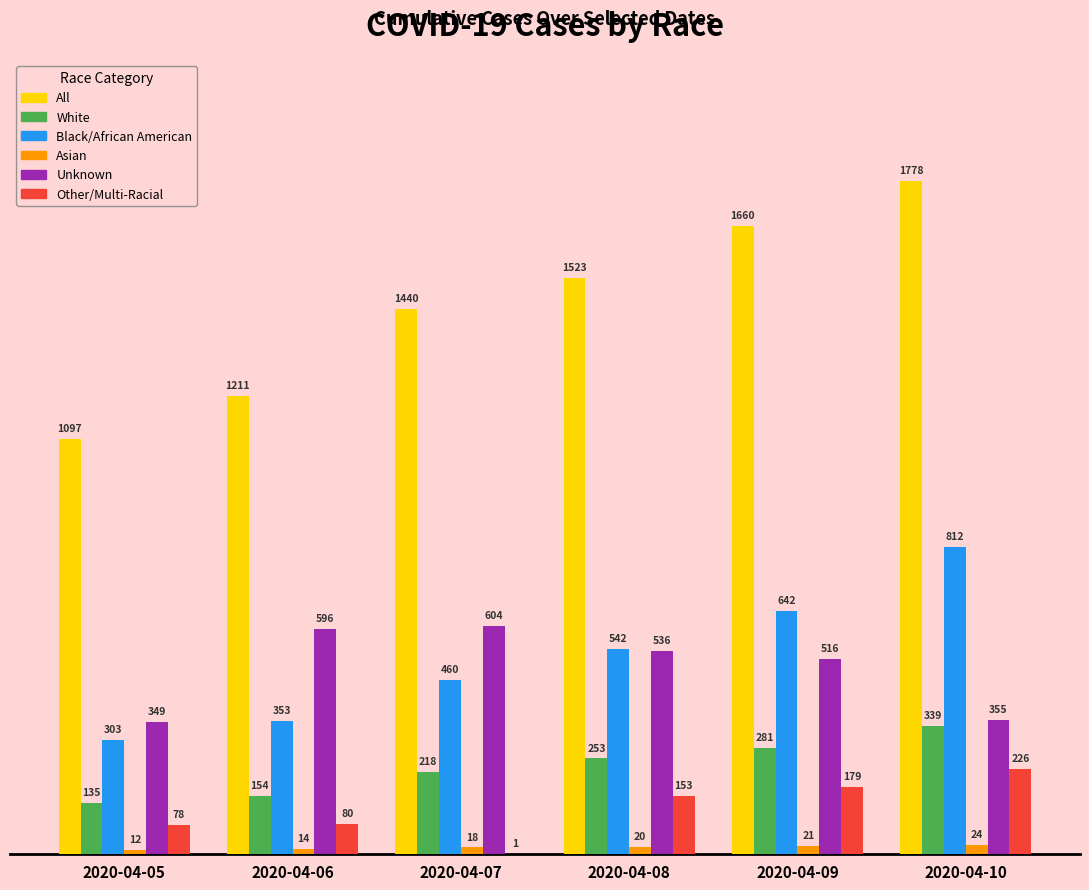

What is the sum of the Unknown values at 2020-04-05 and 2020-04-08?

885